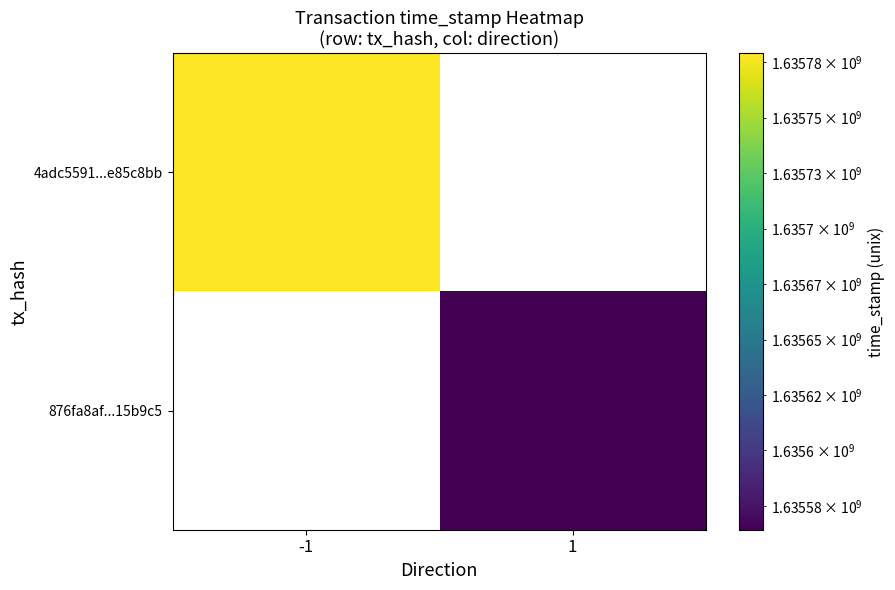

What is the smallest value displayed?

1635564292.0